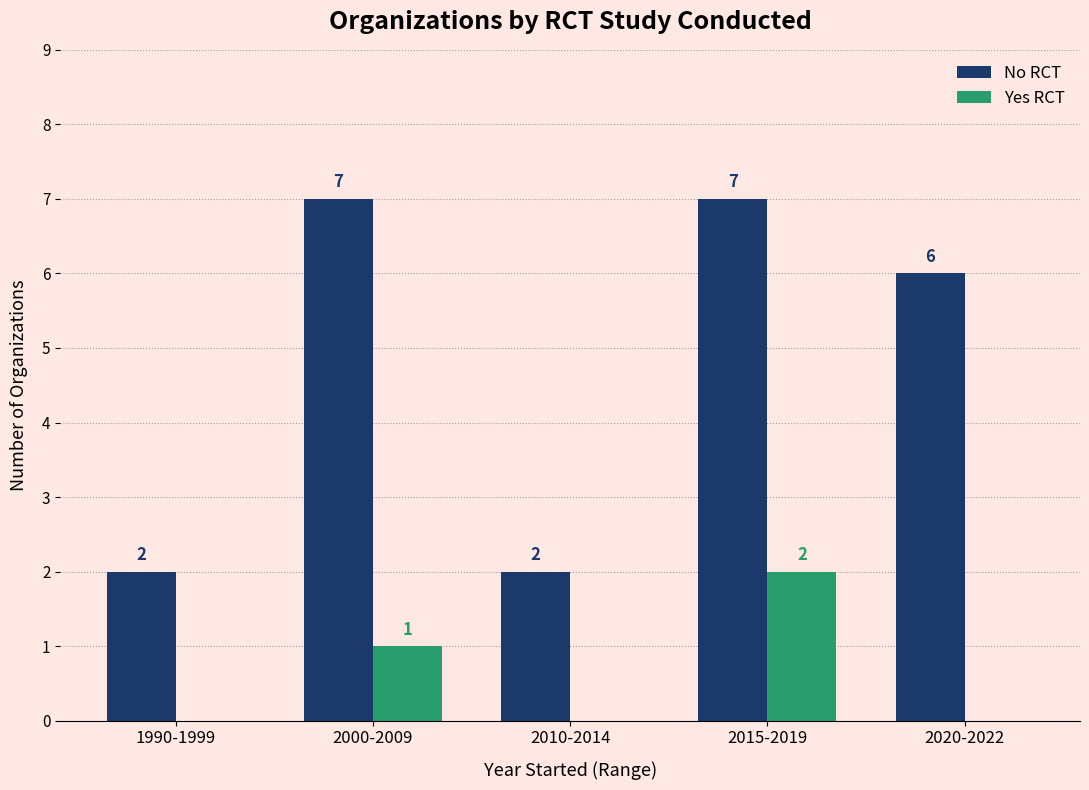

Which category has the highest value in the Yes RCT series?

2015-2019